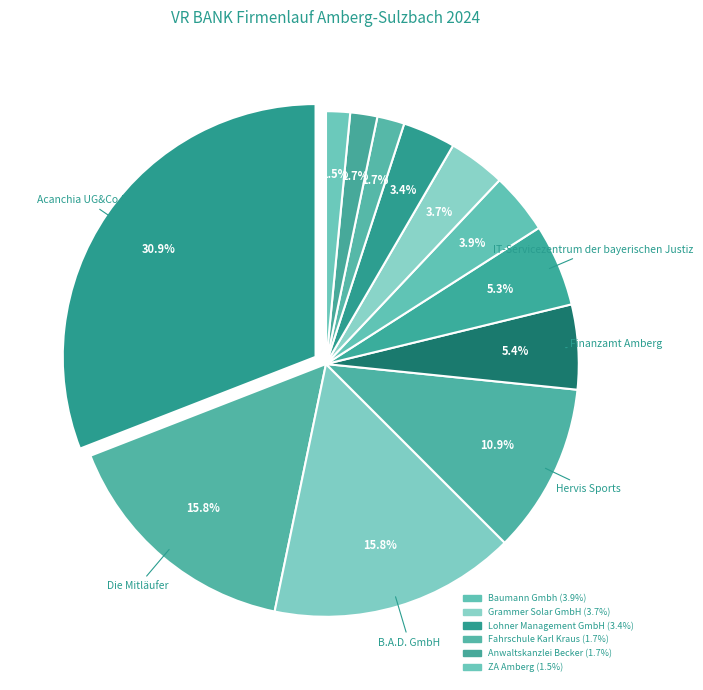

Approximately how many times larger is the value at Grammer Solar GmbH compared to Baumann Gmbh?

0.9